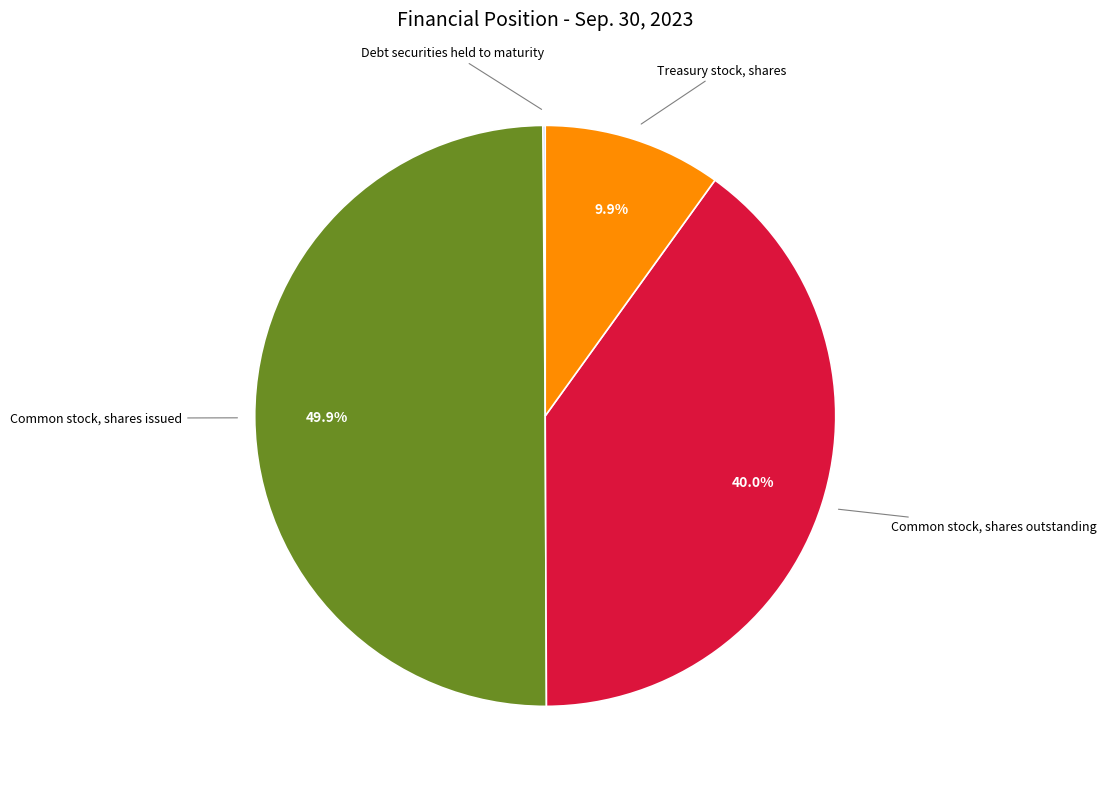

To the nearest percent, what is the difference between the largest and smallest slice percentages?

50%